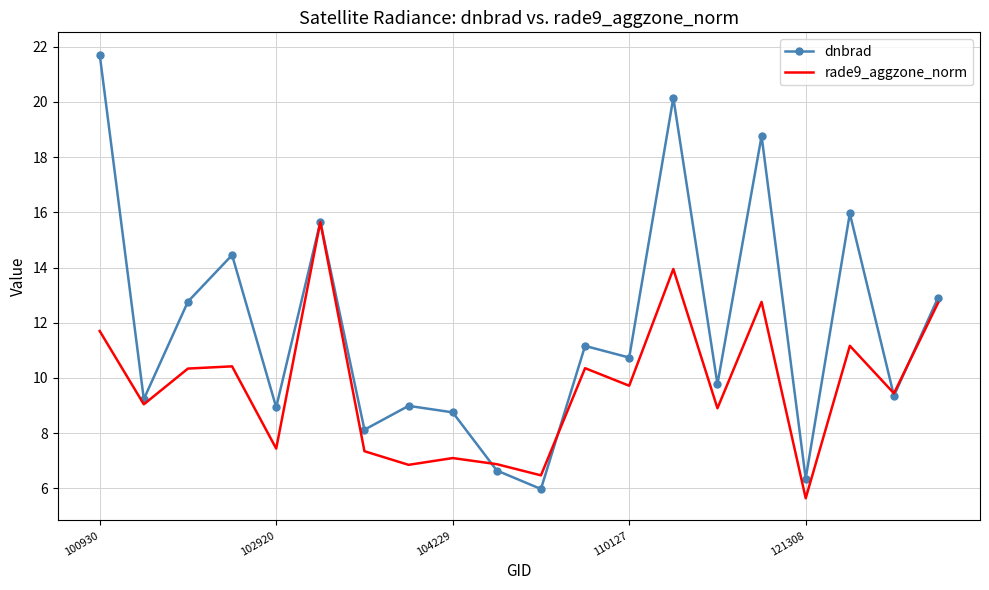

What is the maximum value for rade9_aggzone_norm?

15.7